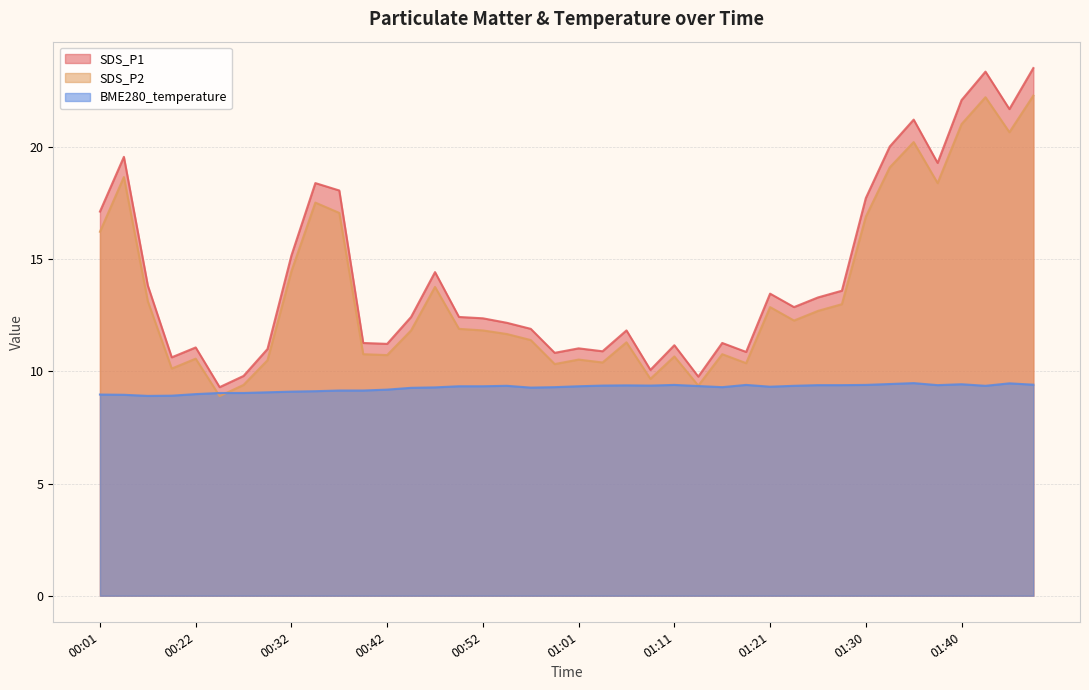

In SDS_P2, how many points are higher than both neighbors (excluding endpoints)?

11